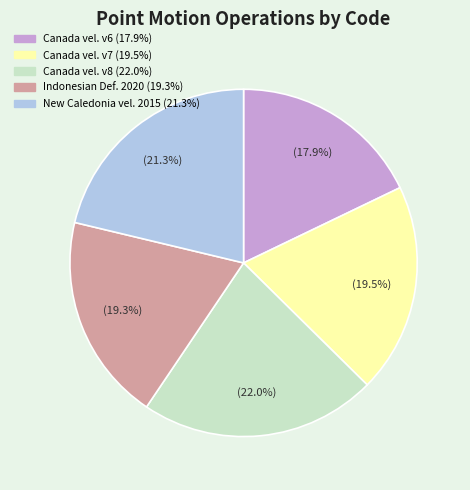

Is there a majority slice in this chart?

No